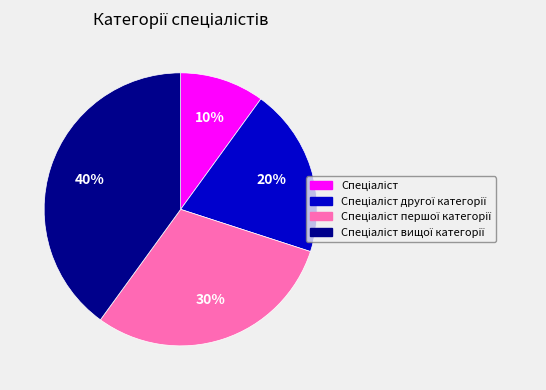

Is there any slice that represents more than half of the pie?

No